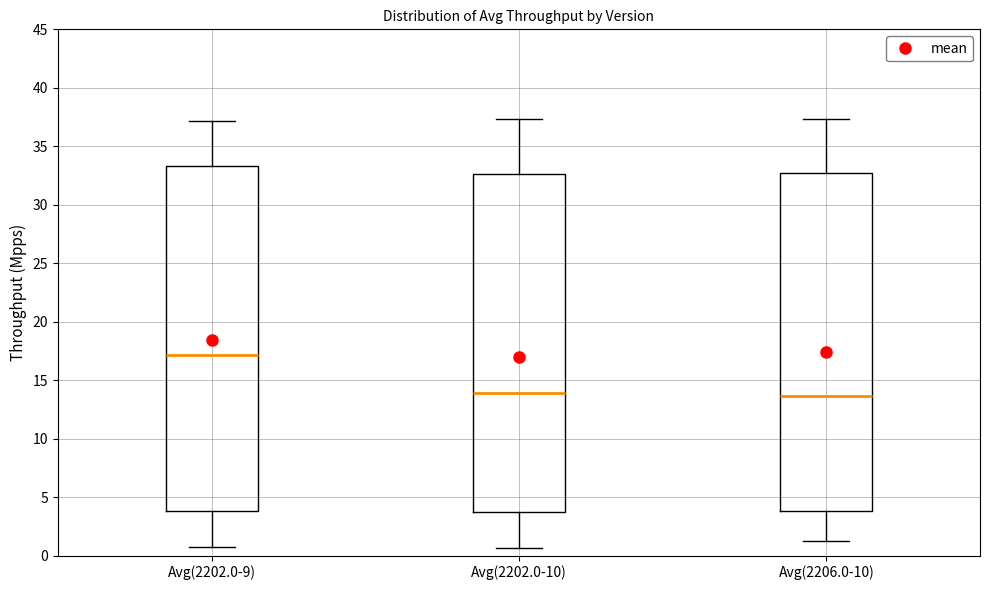

Which box's median line is the highest?

Avg(2202.0-9)